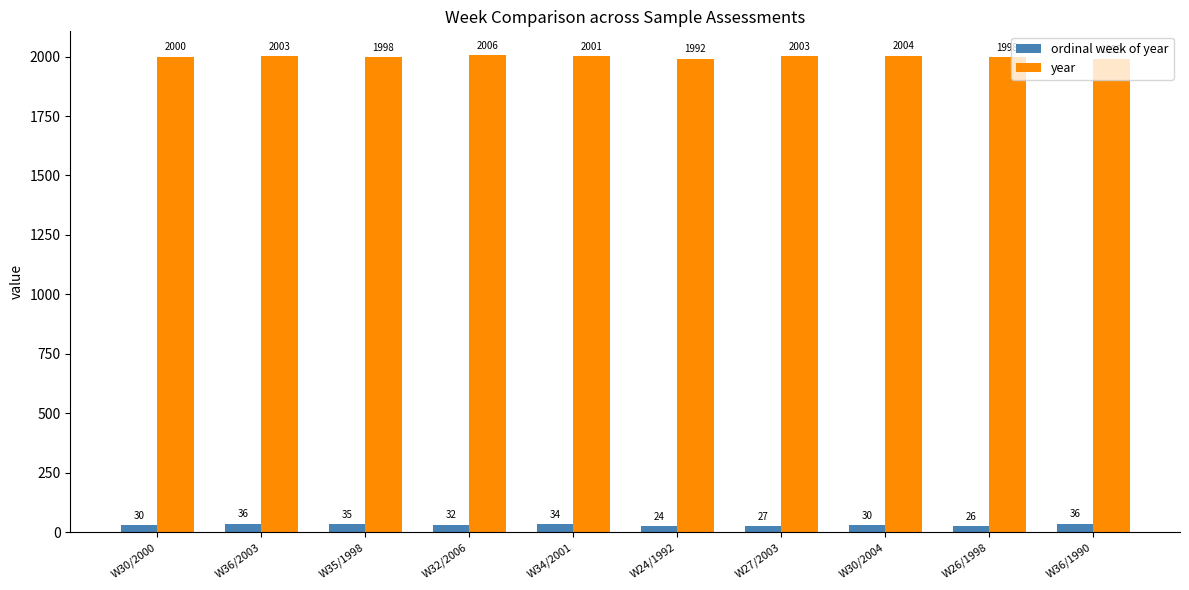

What is the sum of the year values at W30/2004 and W24/1992?

3996